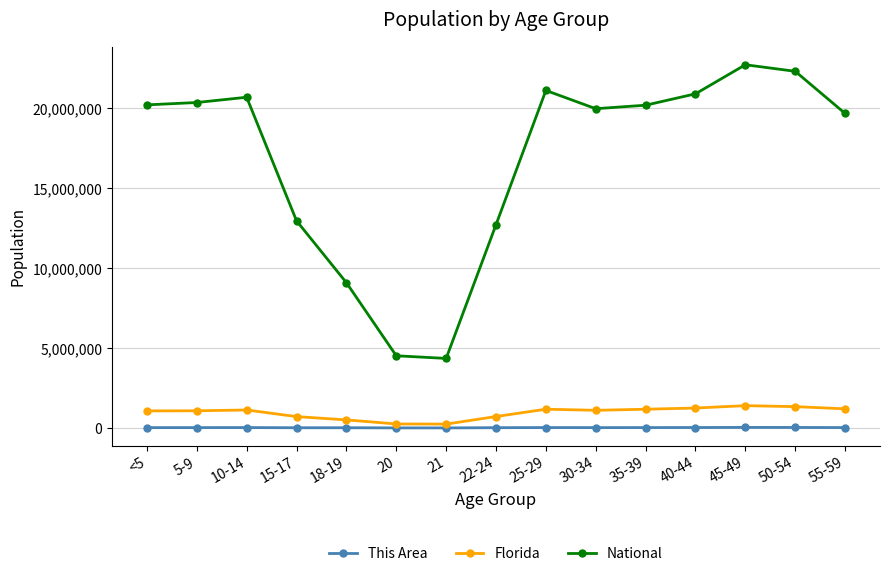

At how many categories does at least one series exceed 9697842?

12